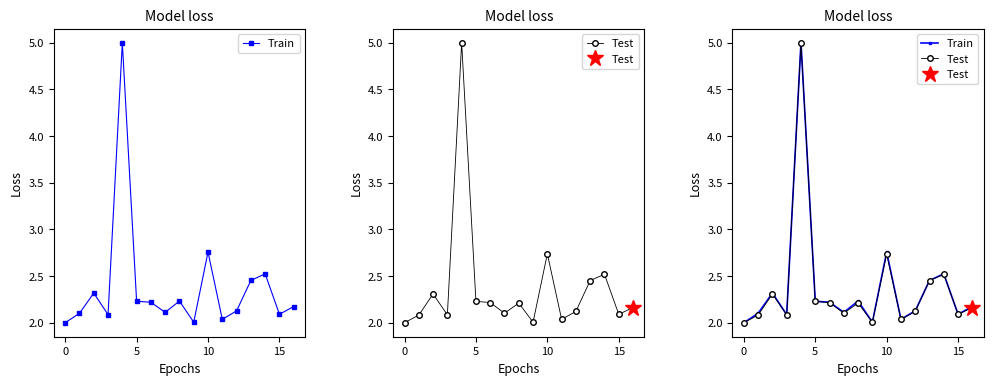

Reading left to right, transcribe all the data shown in this chart.

Train: 2.0	2.1	2.3	2.1	5.0	2.2	2.2	2.1	2.2	2.0	2.8	2.0	2.1	2.5	2.5	2.1	2.2
Test: 2.0	2.1	2.3	2.1	5.0	2.2	2.2	2.1	2.2	2.0	2.7	2.0	2.1	2.5	2.5	2.1	2.2